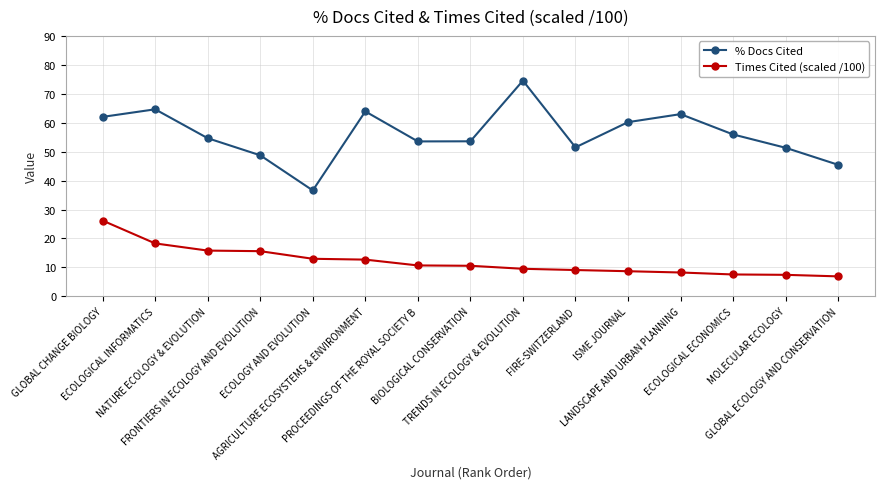

Rank the series by their maximum value, from lowest to highest.

Times Cited (scaled /100), % Docs Cited